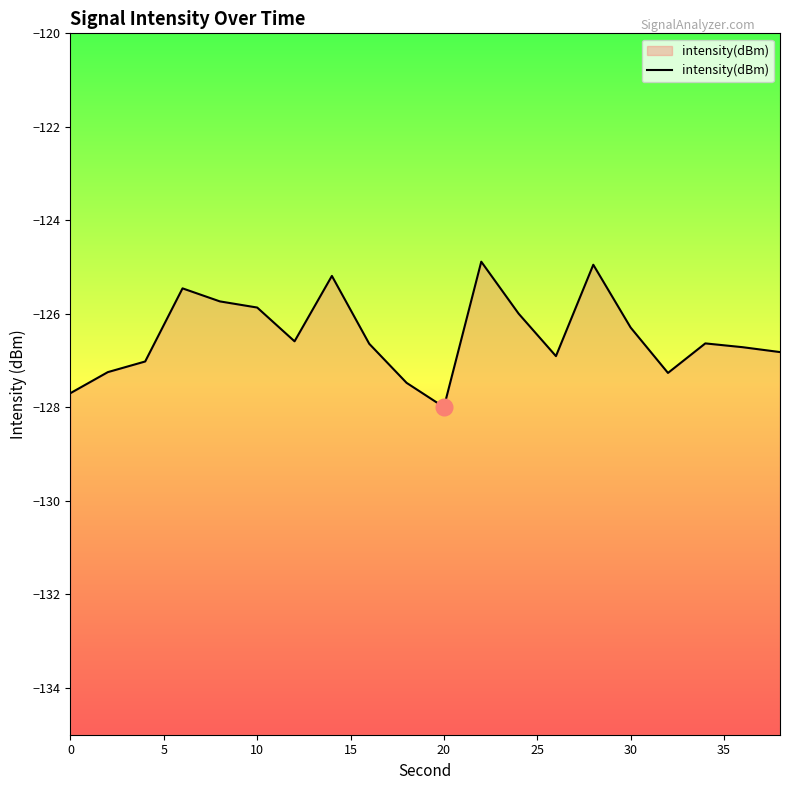

How many series are shown in this chart?

1